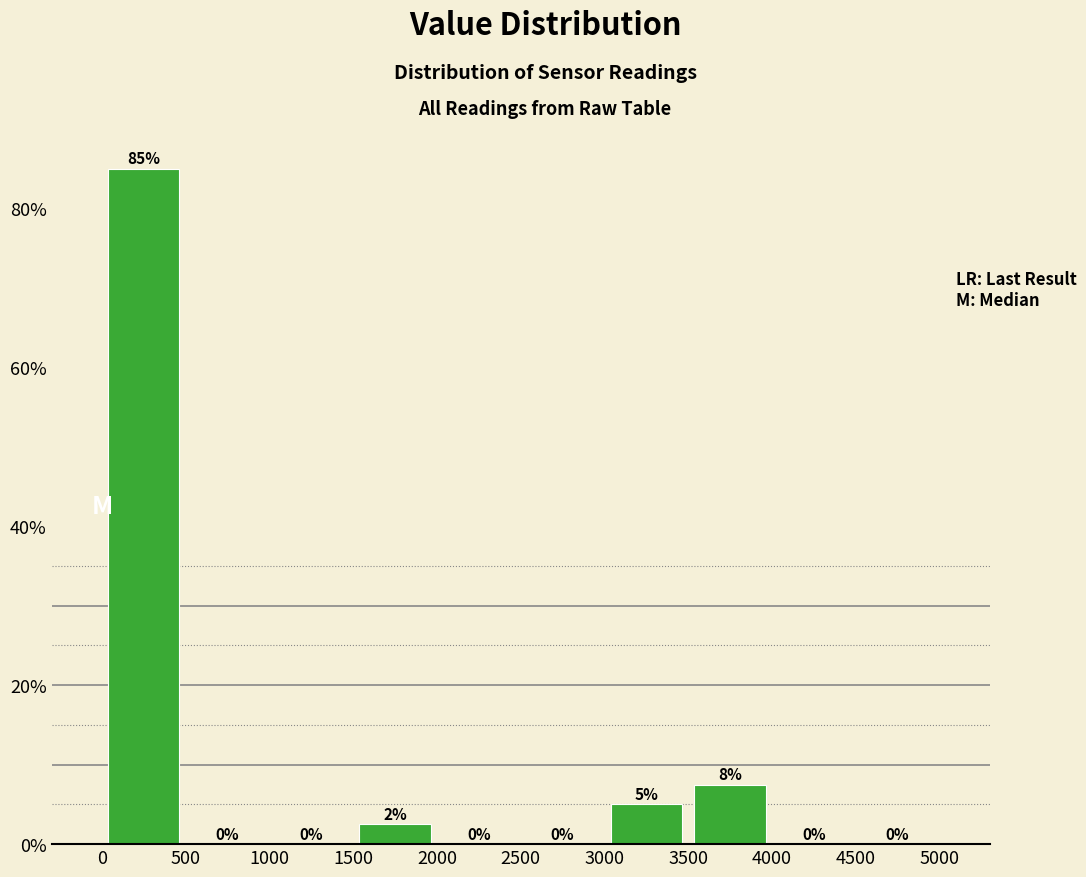

Which range on the x-axis has the tallest bar?

0 to 500